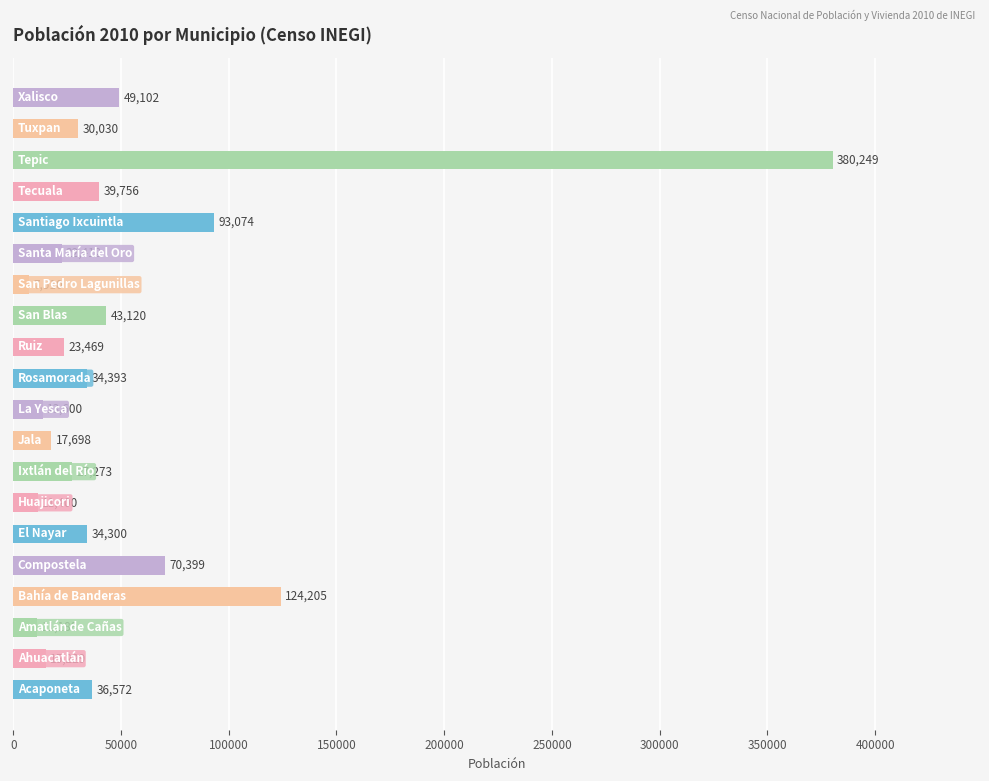

Are the bars horizontal?

Yes